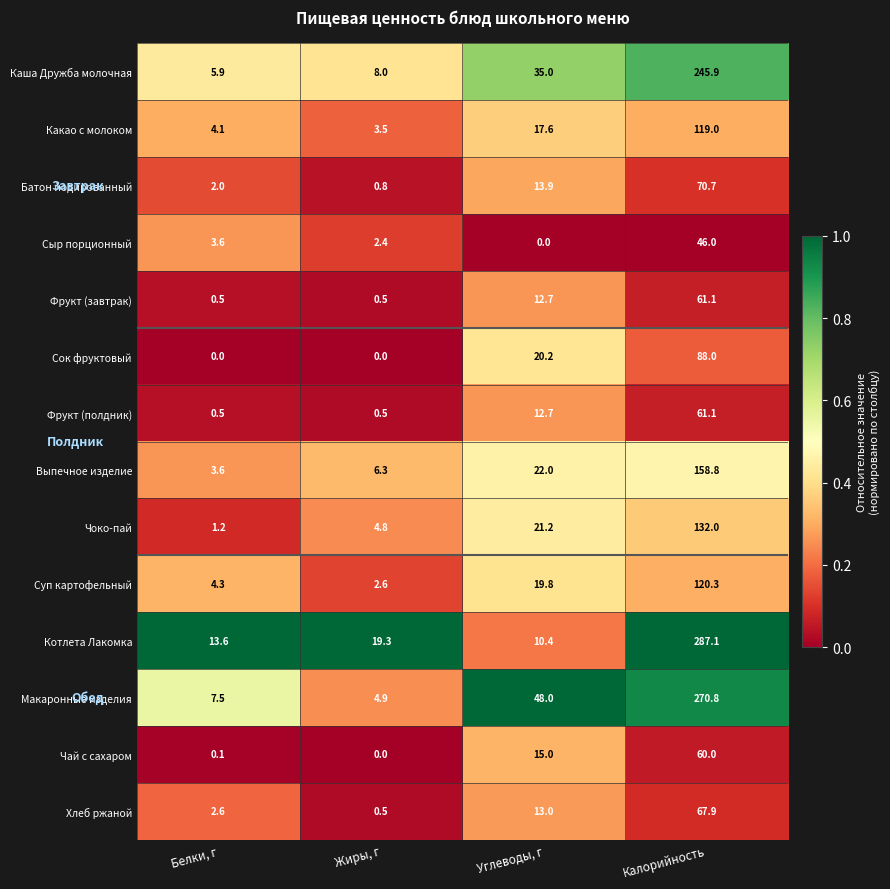

What is the sum of the Фрукт (полдник) values at Углеводы, г and Белки, г?

13.2